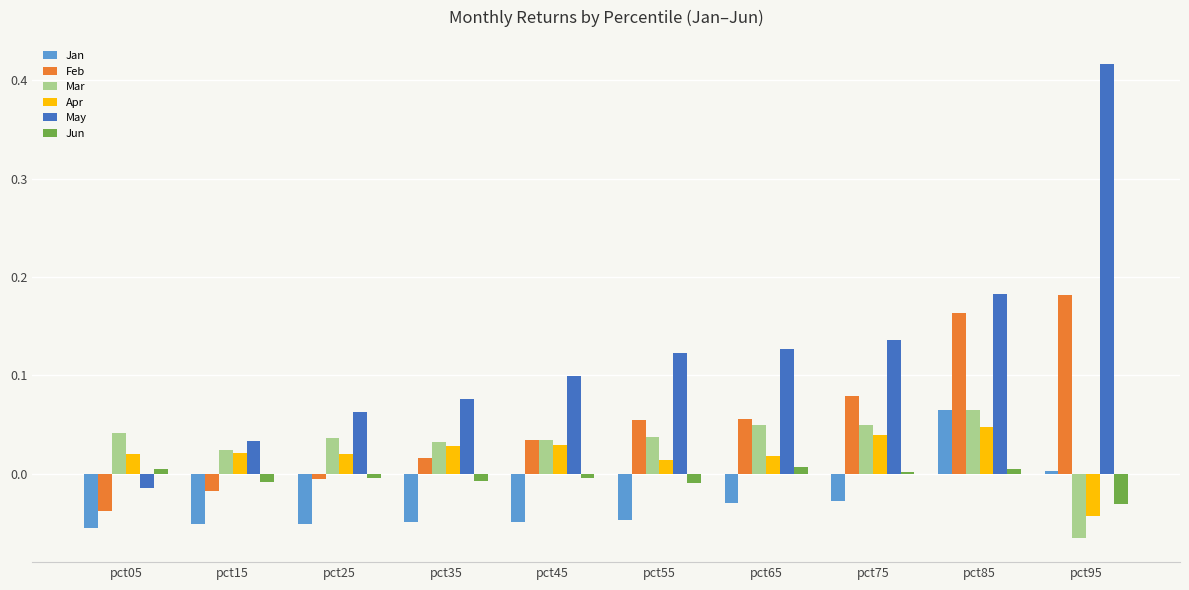

At which label does May reach its peak?

pct95